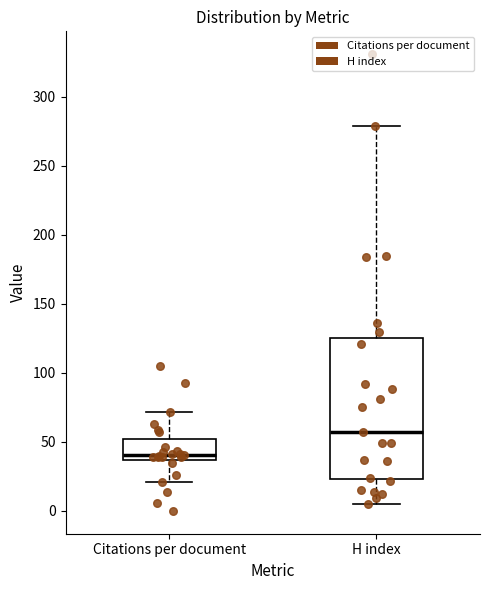

Where is the upper edge of the box for Citations per document on the y-axis? The values are not printed on the chart, so give them approximately, as read against the axis.

50